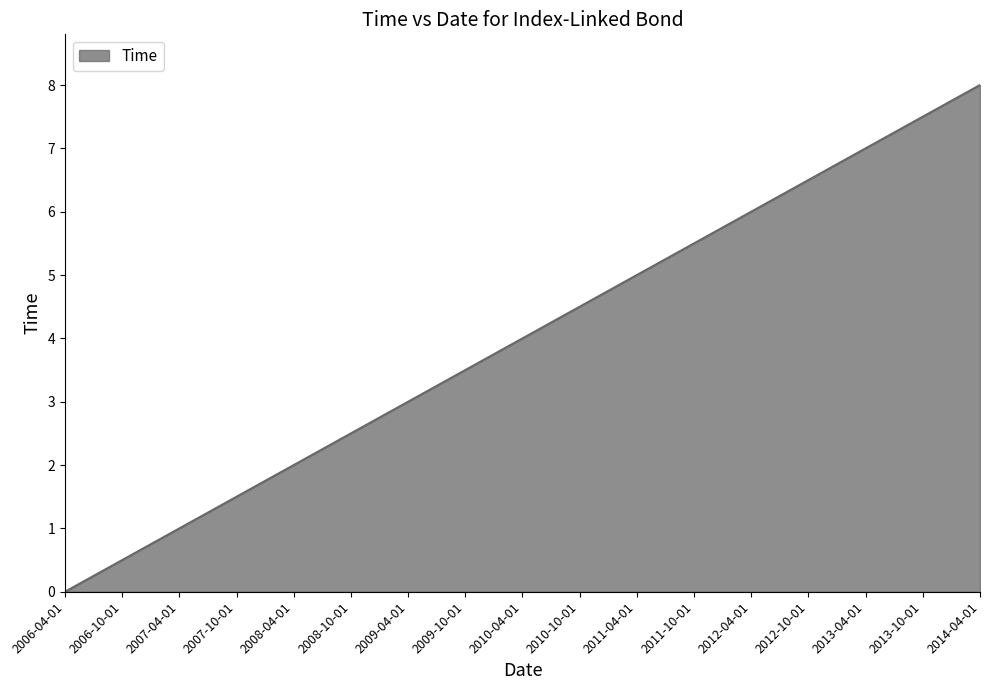

What is the greatest value displayed?

8.0